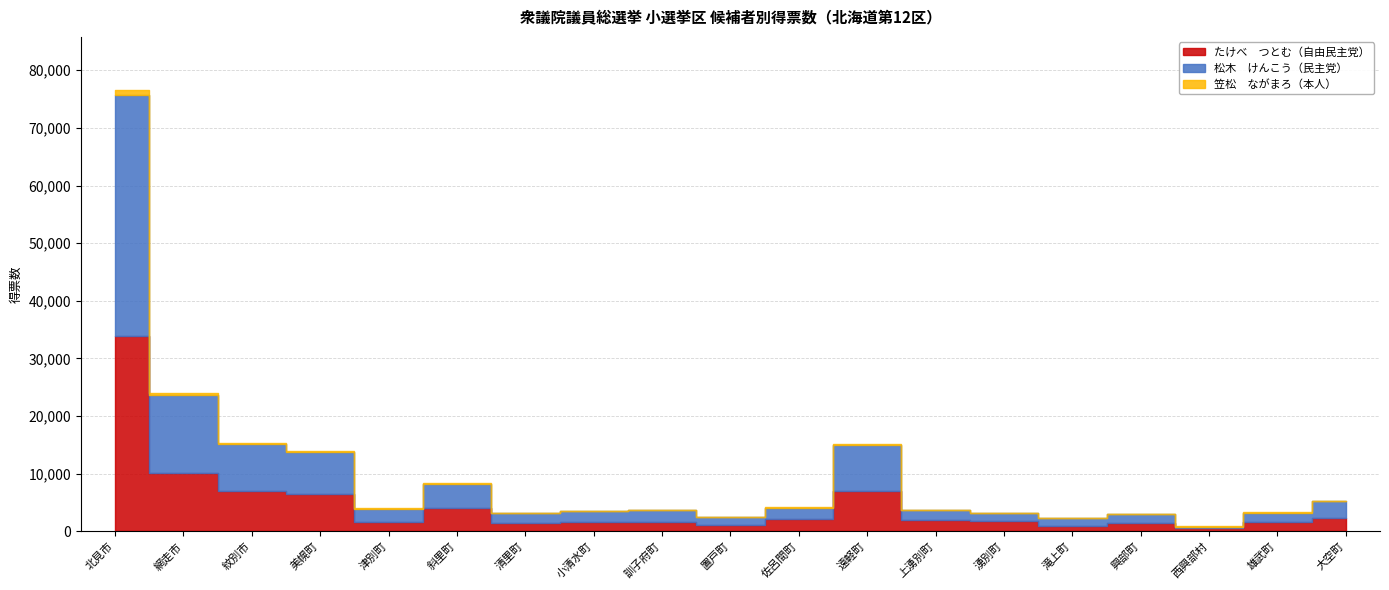

True or false: 笠松　ながまろ（本人） and たけべ　つとむ（自由民主党） cross at least once.

False